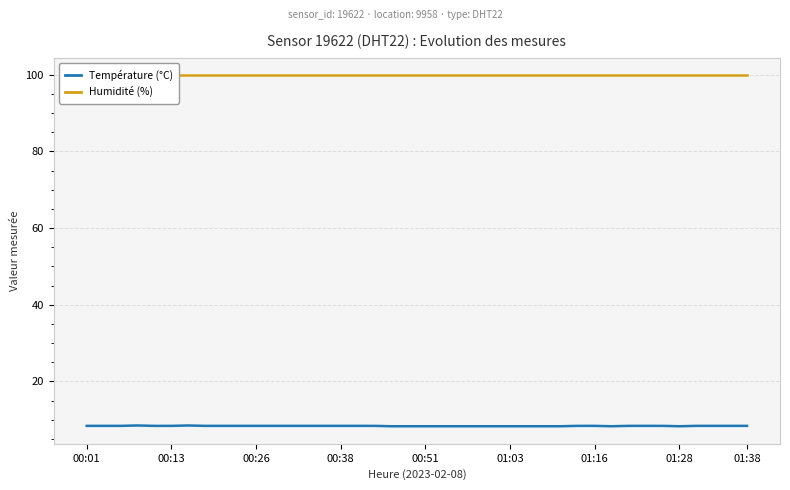

Which series has the largest total across all categories?

Humidité (%)